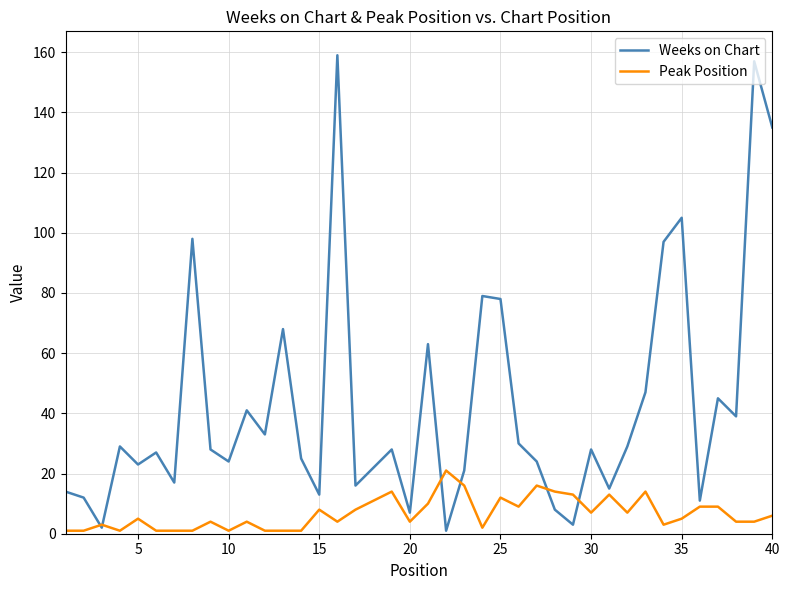

What is the greatest value displayed?

159